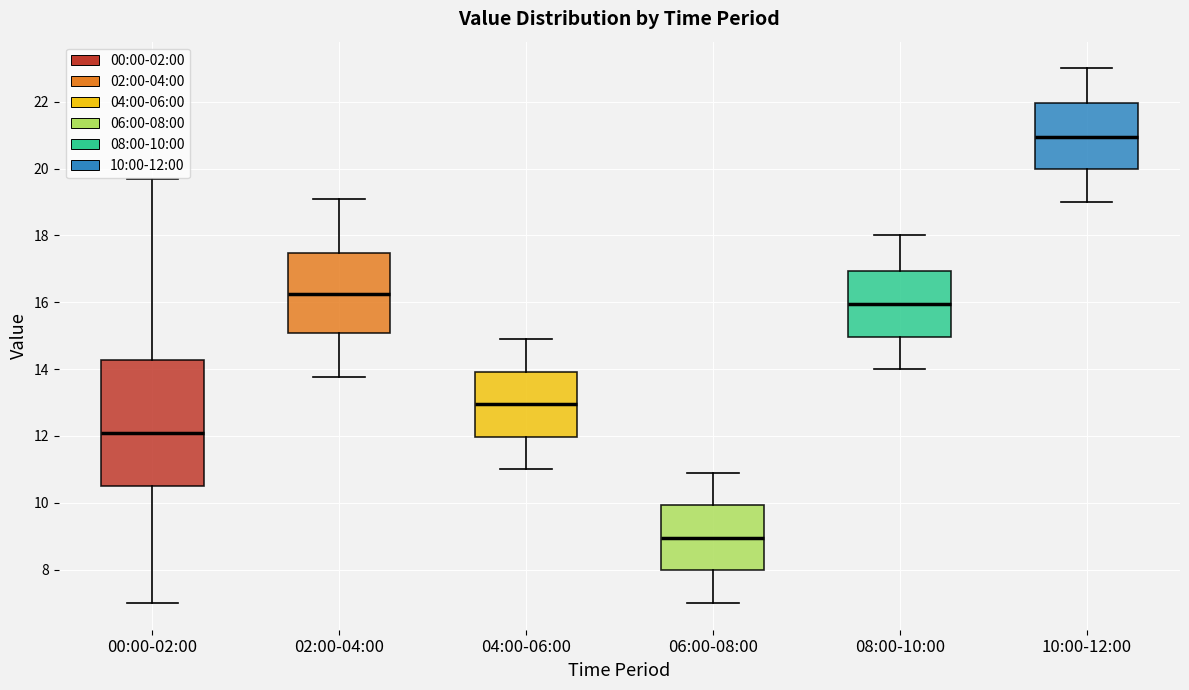

Where is the upper edge of the box for 08:00-10:00 on the y-axis? The values are not printed on the chart, so give them approximately, as read against the axis.

17.0